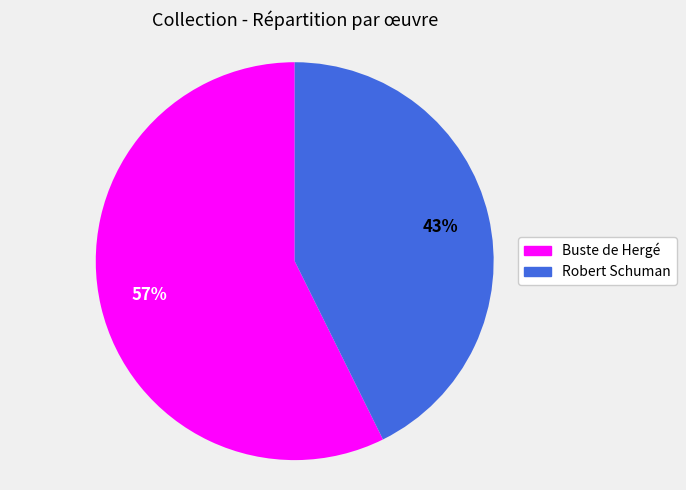

Is the sum of Buste de Hergé and Robert Schuman greater than half?

Yes